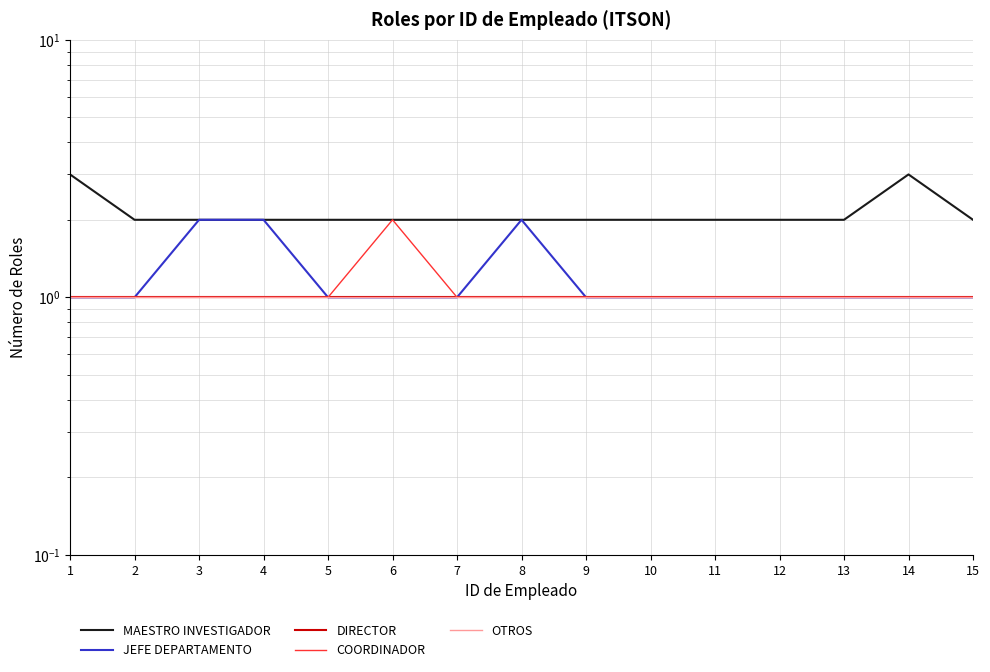

How many interior local peaks does the MAESTRO INVESTIGADOR series have?

1